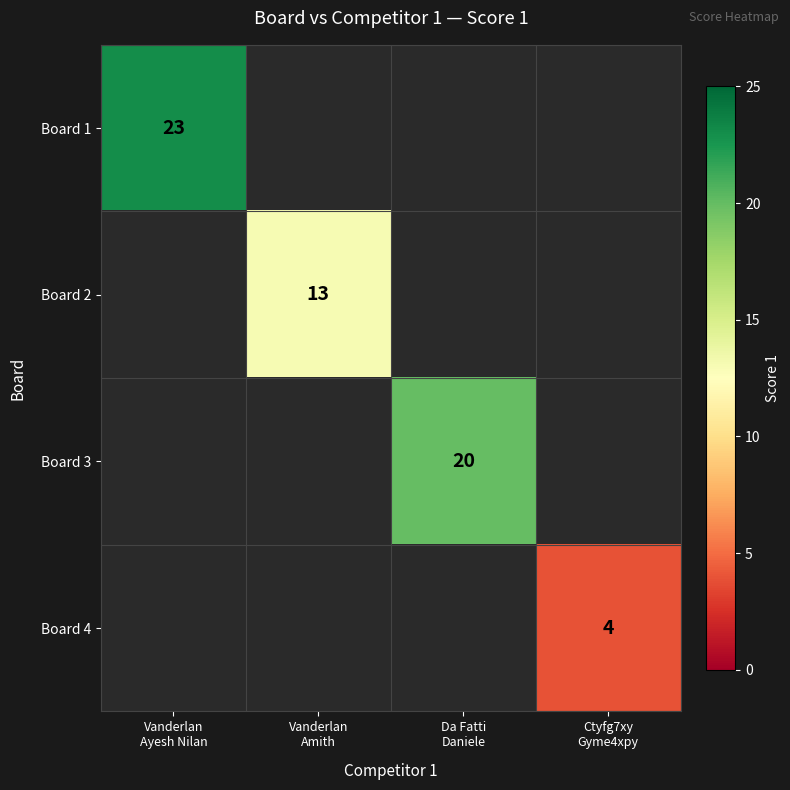

The value of Board 4 at Ctyfg7xy Gyme4xpy is 5.4. True or false?

False